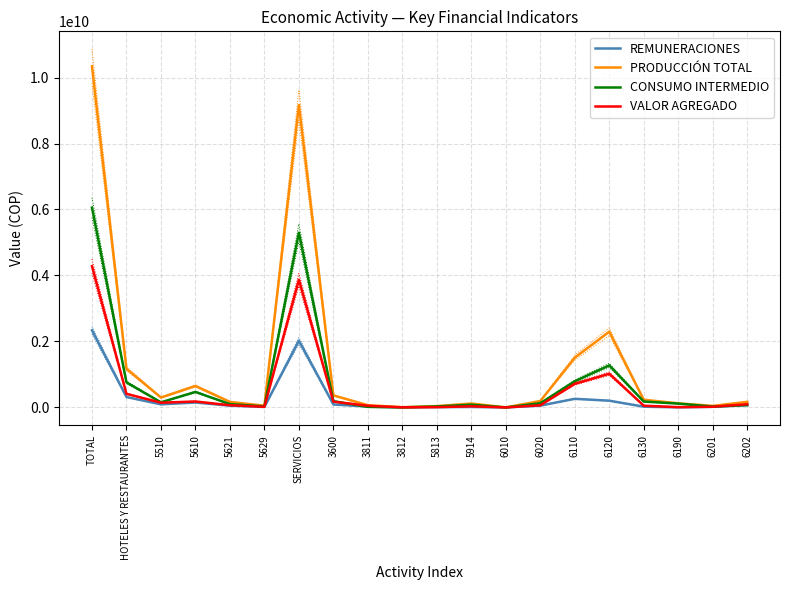

How many data points in CONSUMO INTERMEDIO are less than 128221620?

10